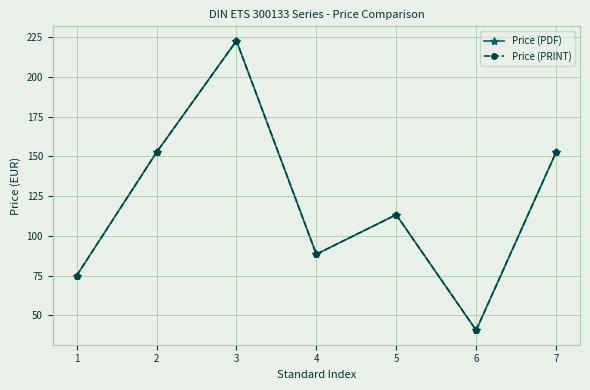

Rank the series at 6 from highest to lowest value.

Price (PDF), Price (PRINT)